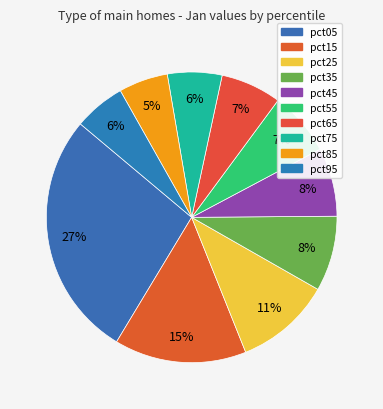

Which slice is the smallest?

pct85